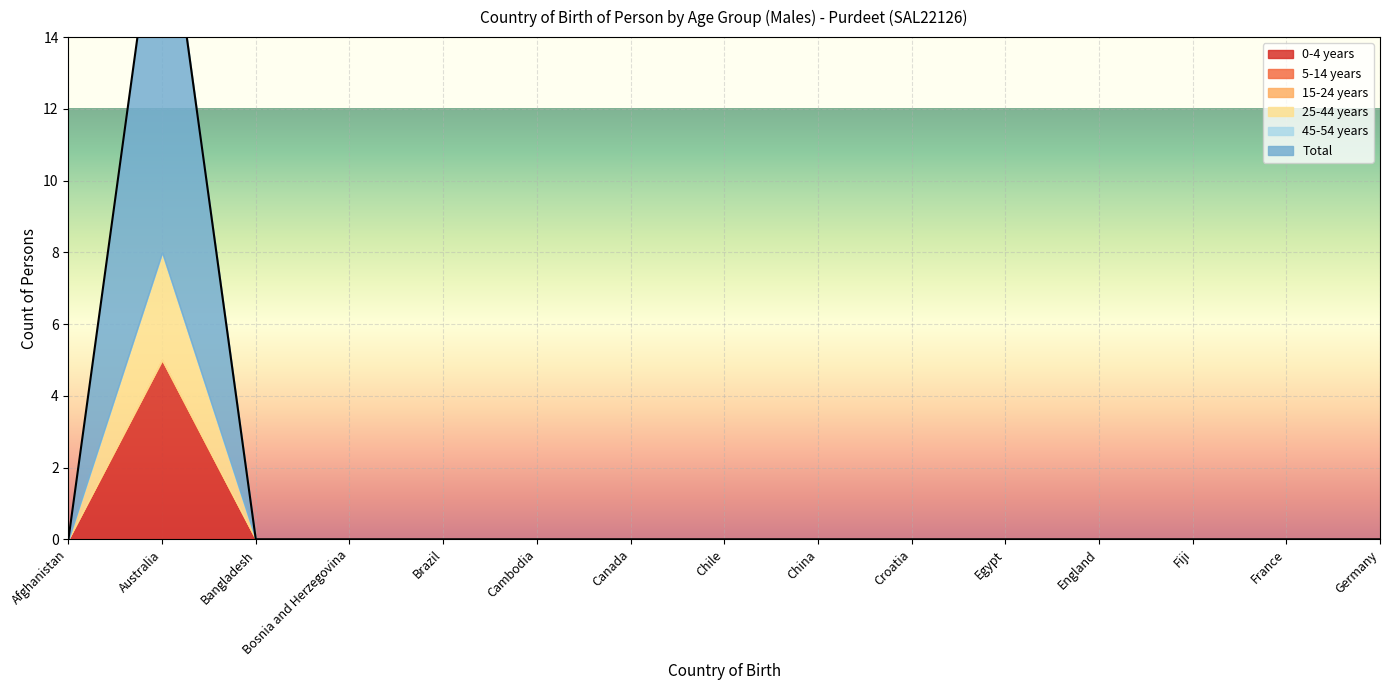

At which category does 25-44 years reach its first local peak?

Australia